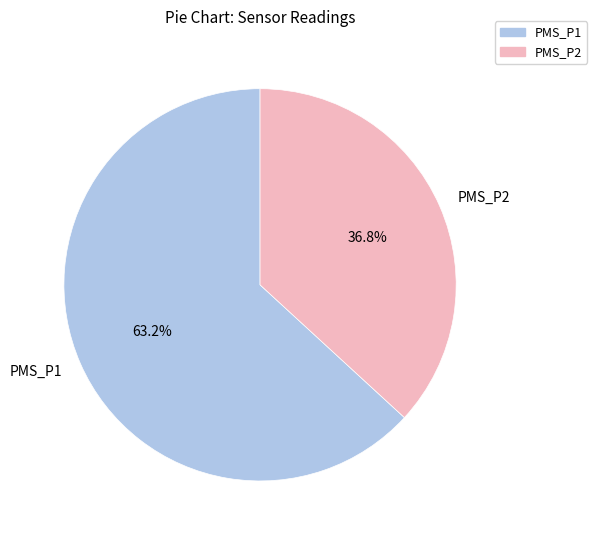

Rank the categories by value from highest to lowest.

PMS_P1, PMS_P2